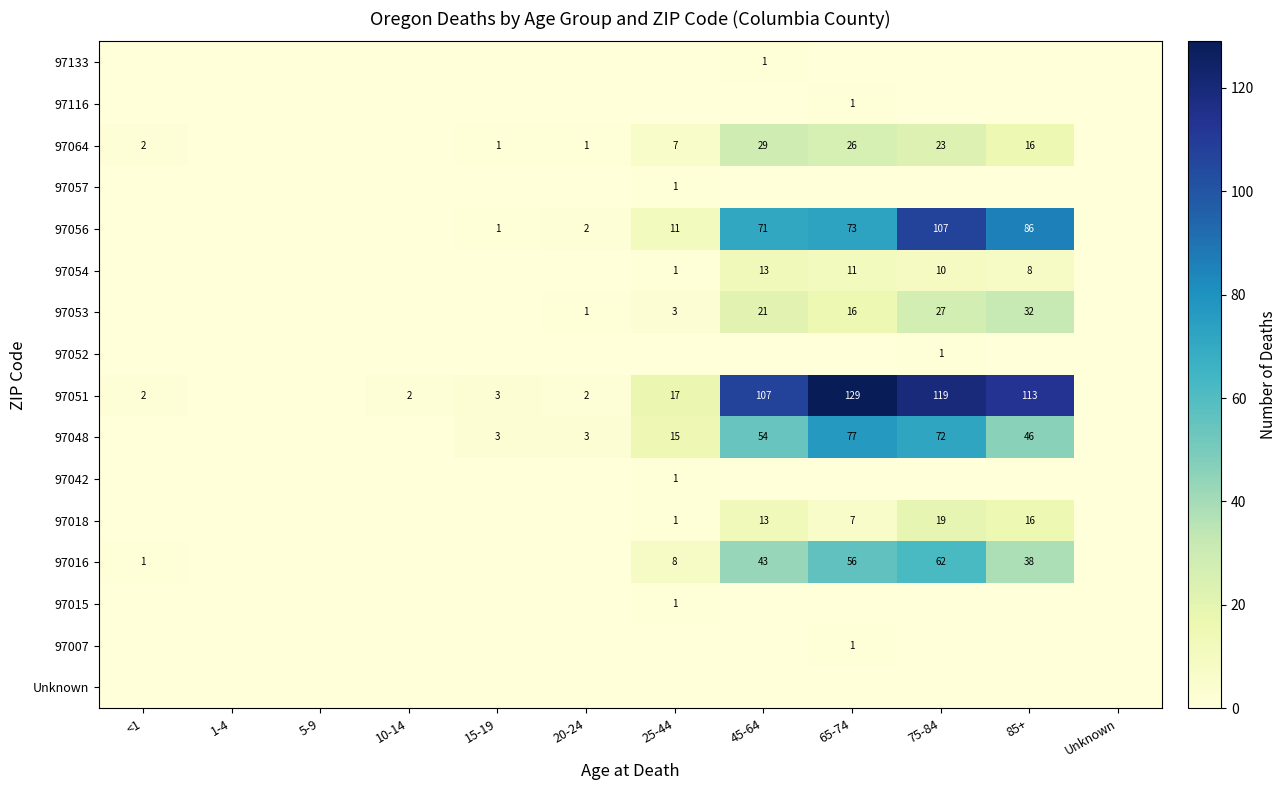

True or false: 97048 has a value of 77 at 65-74.

True